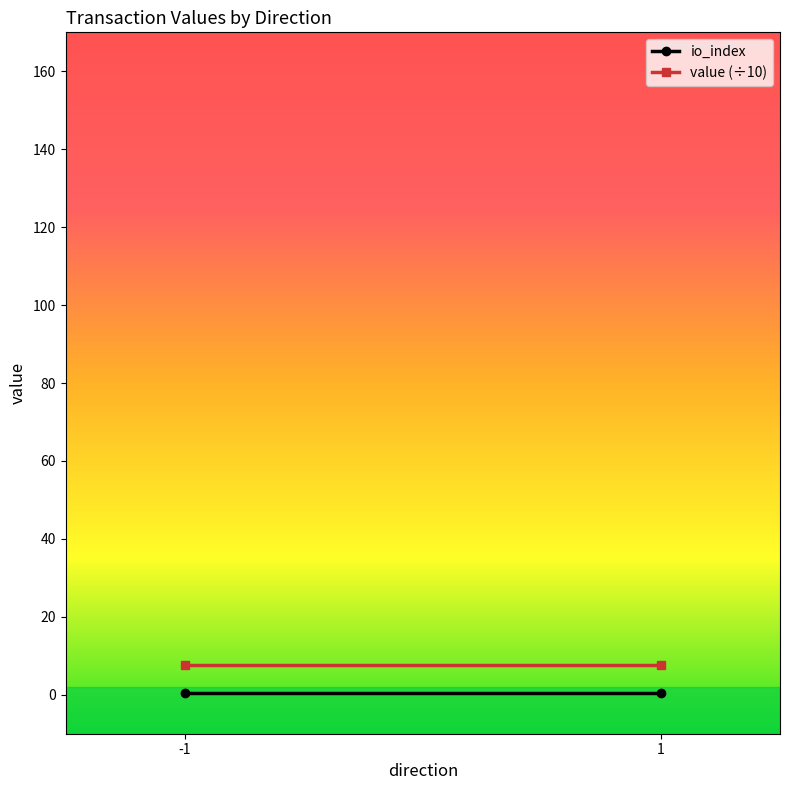

Which series changed the most between -1 and 1?

io_index